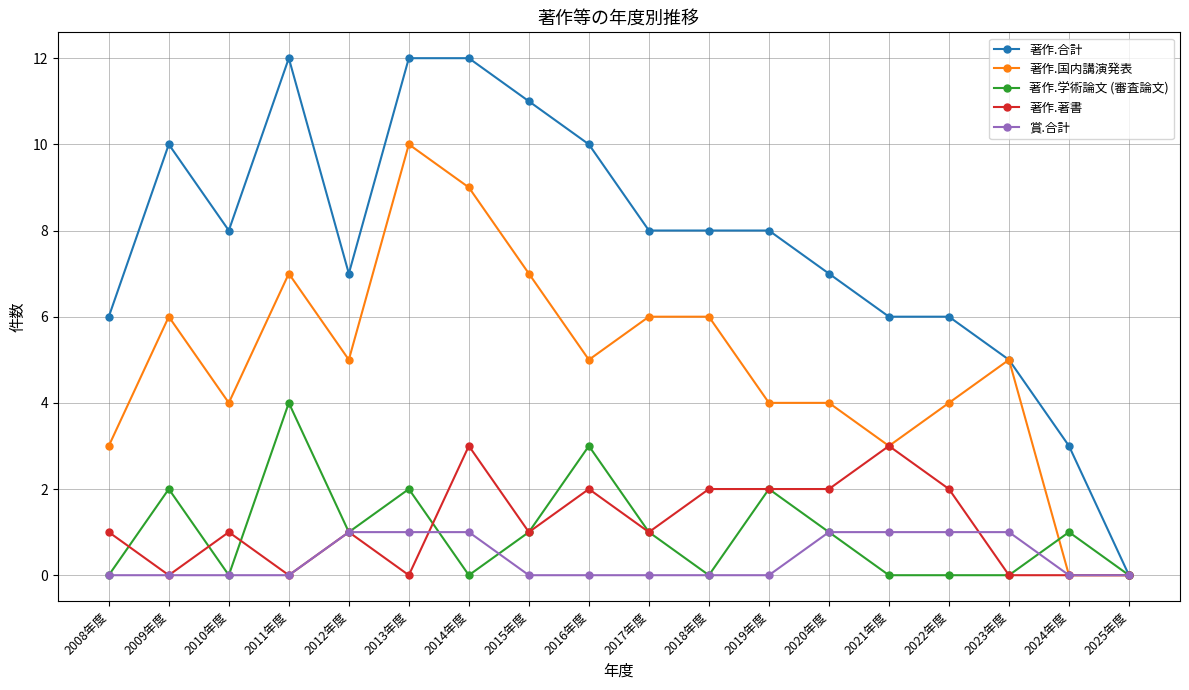

Rank the series by their maximum value, from highest to lowest.

著作.合計, 著作.国内講演発表, 著作.学術論文 (審査論文), 著作.著書, 賞.合計